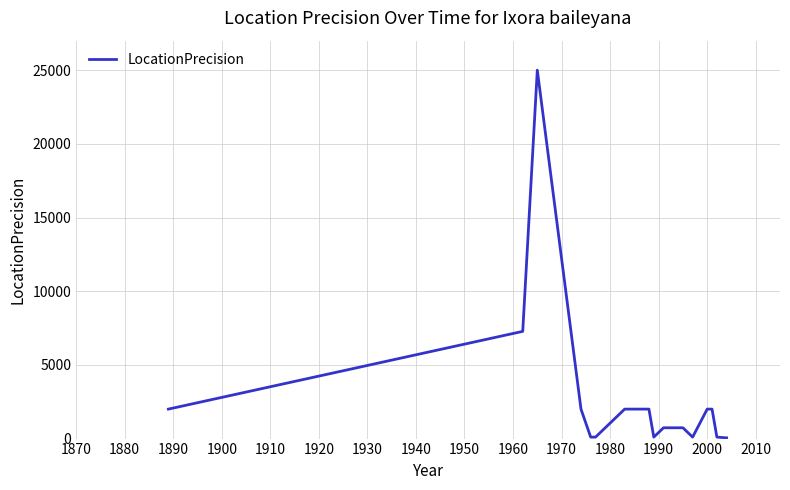

What is the difference between the maximum and minimum values?

24950.0